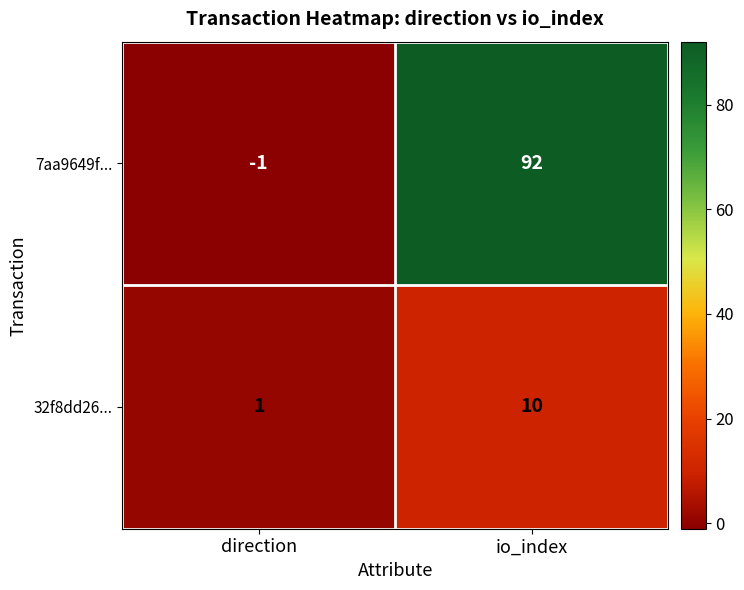

What is the sum of the 7aa9649f... values at direction and io_index?

91